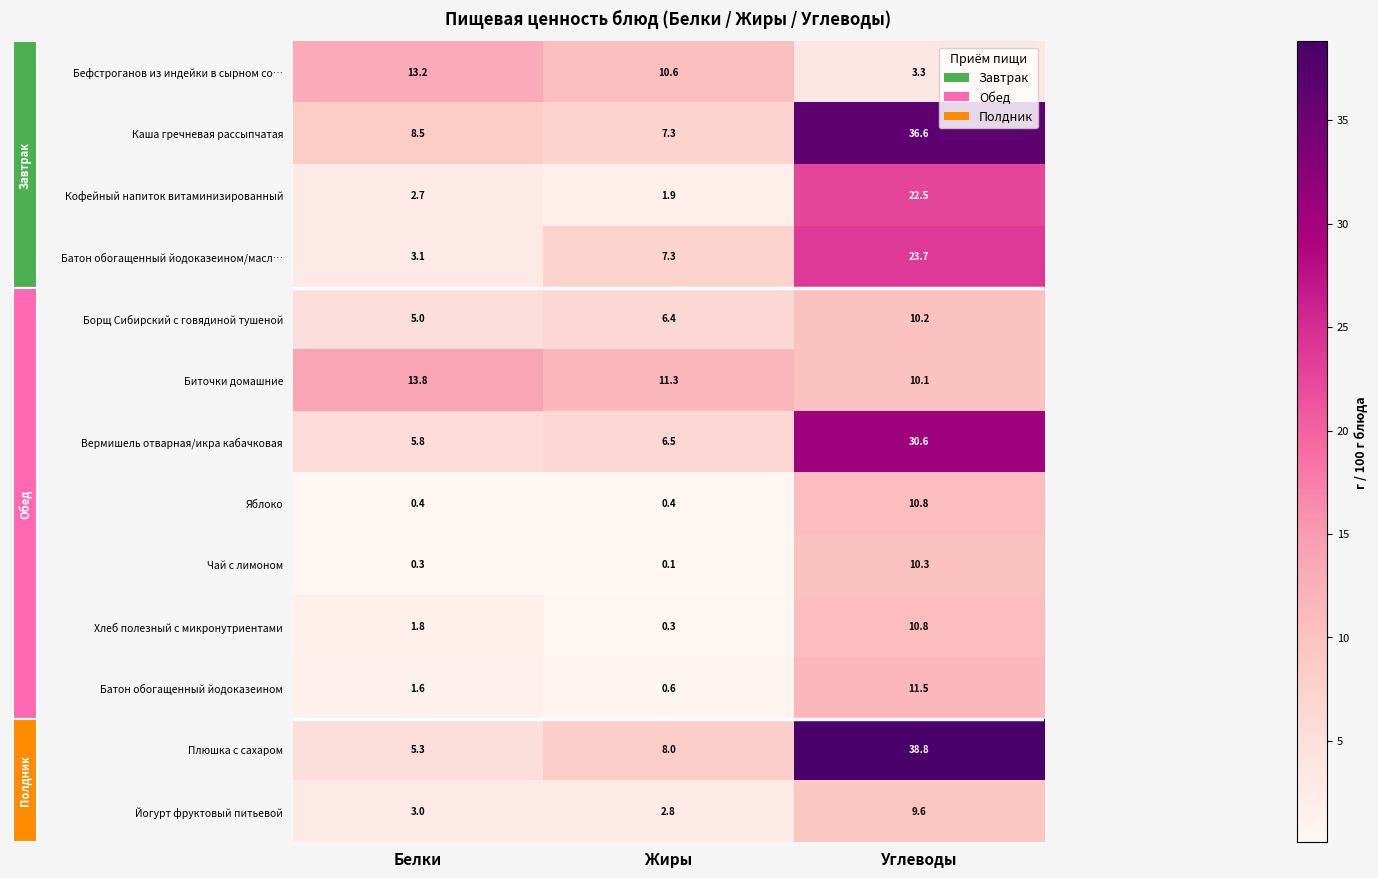

Which category has the lowest value across all series?

Жиры